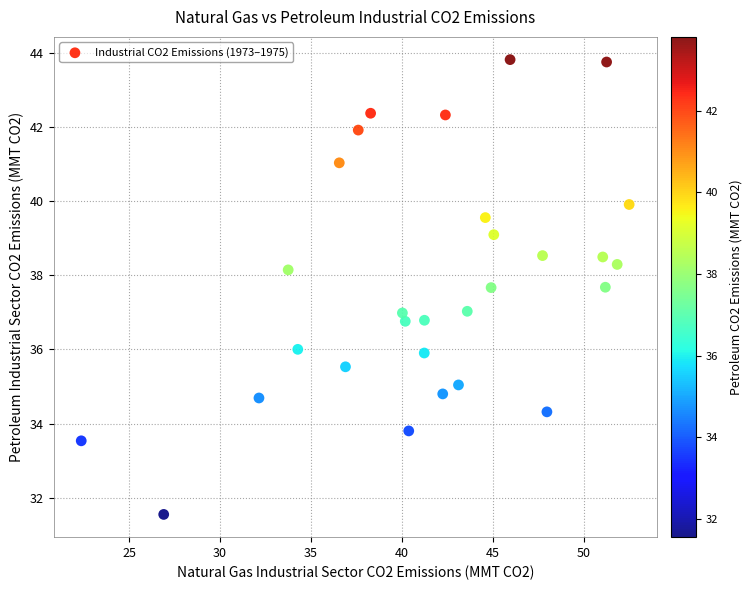

What is the range of X values (max minus min)?

30.1